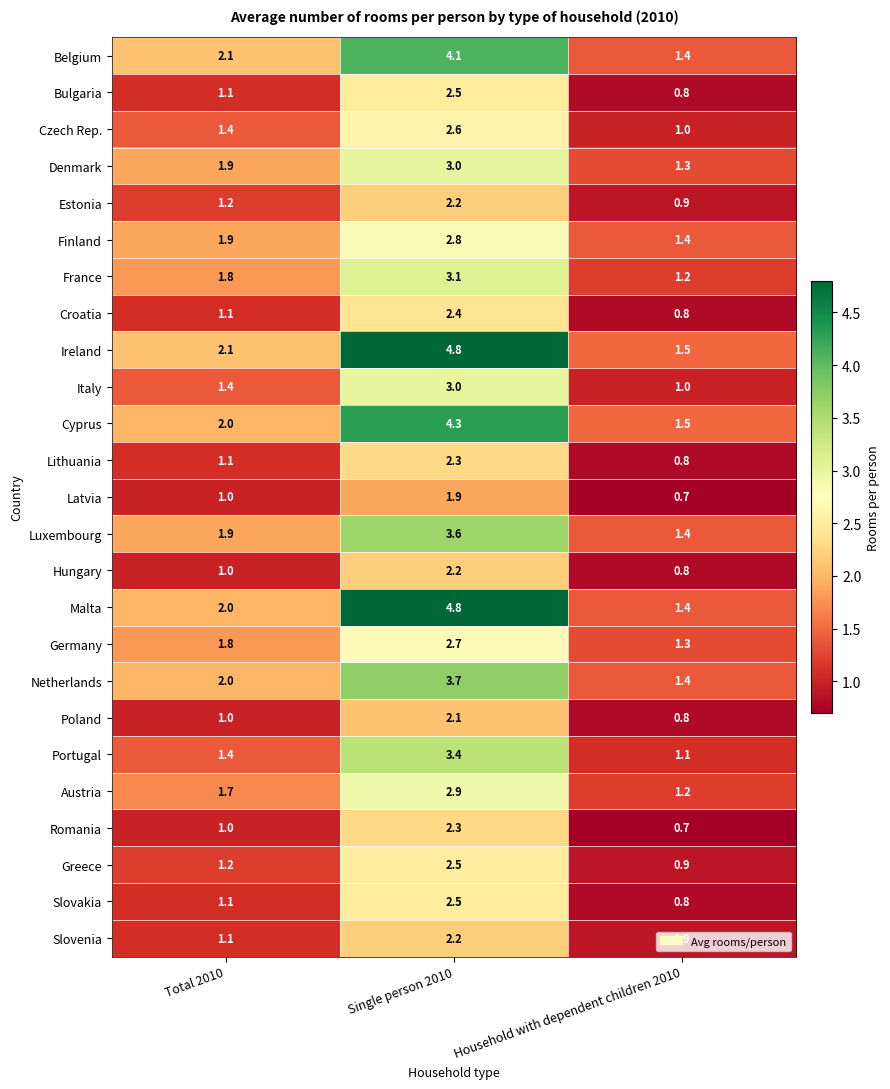

List the labels in order of Germany value, largest first.

Single person 2010, Total 2010, Household with dependent children 2010